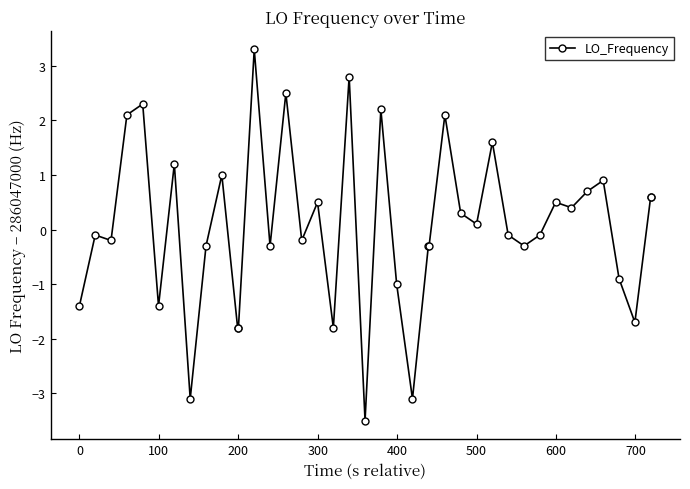

How many negative values are there?

21